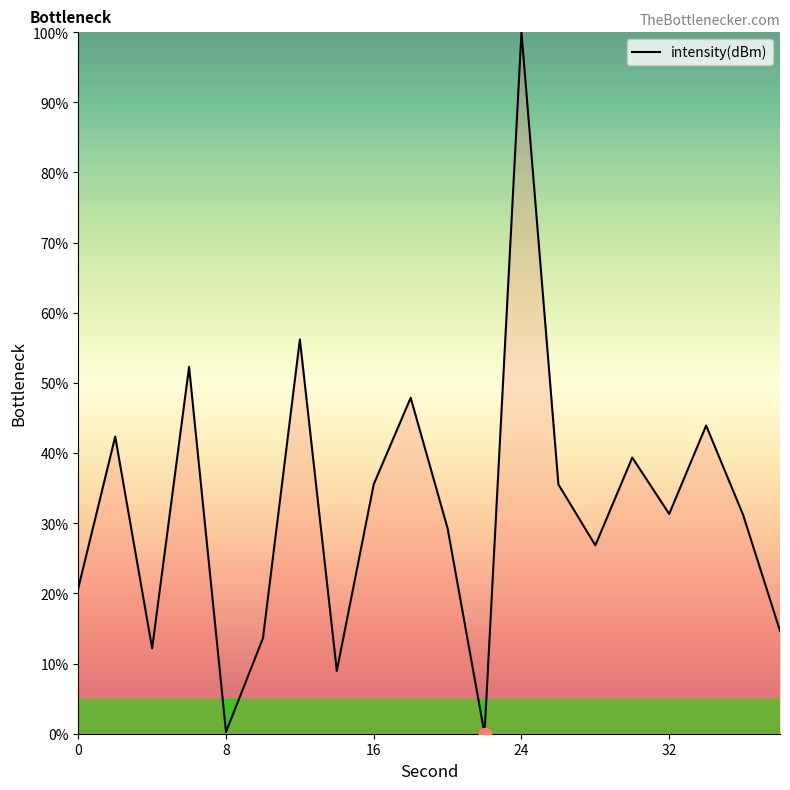

What is the greatest value displayed?

100.0